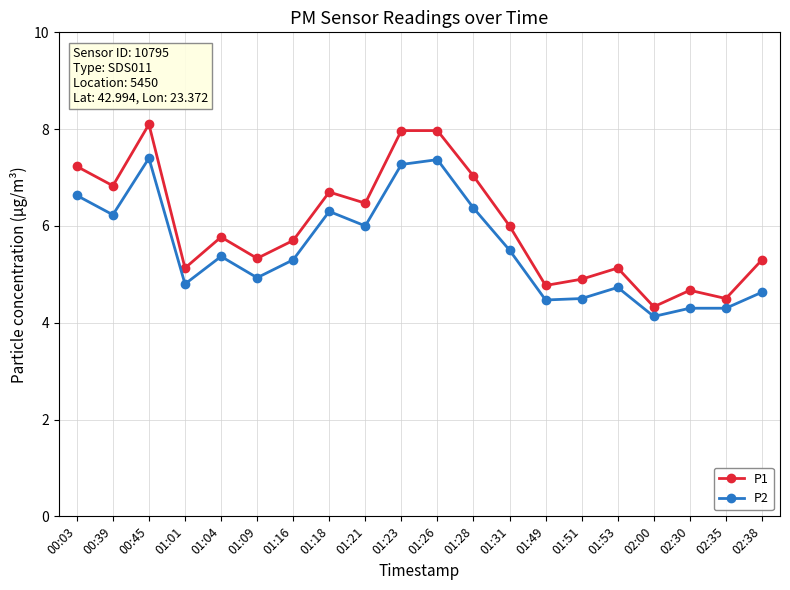

How many series are shown in this chart?

2